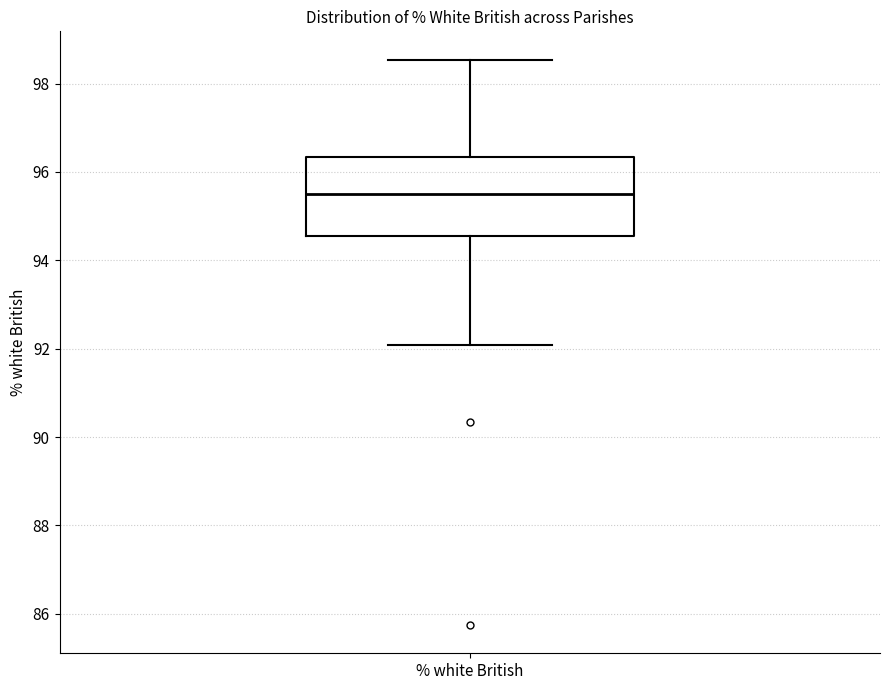

Where does the upper whisker of the box for % white British end on the y-axis? The values are not printed on the chart, so give them approximately, as read against the axis.

98.6